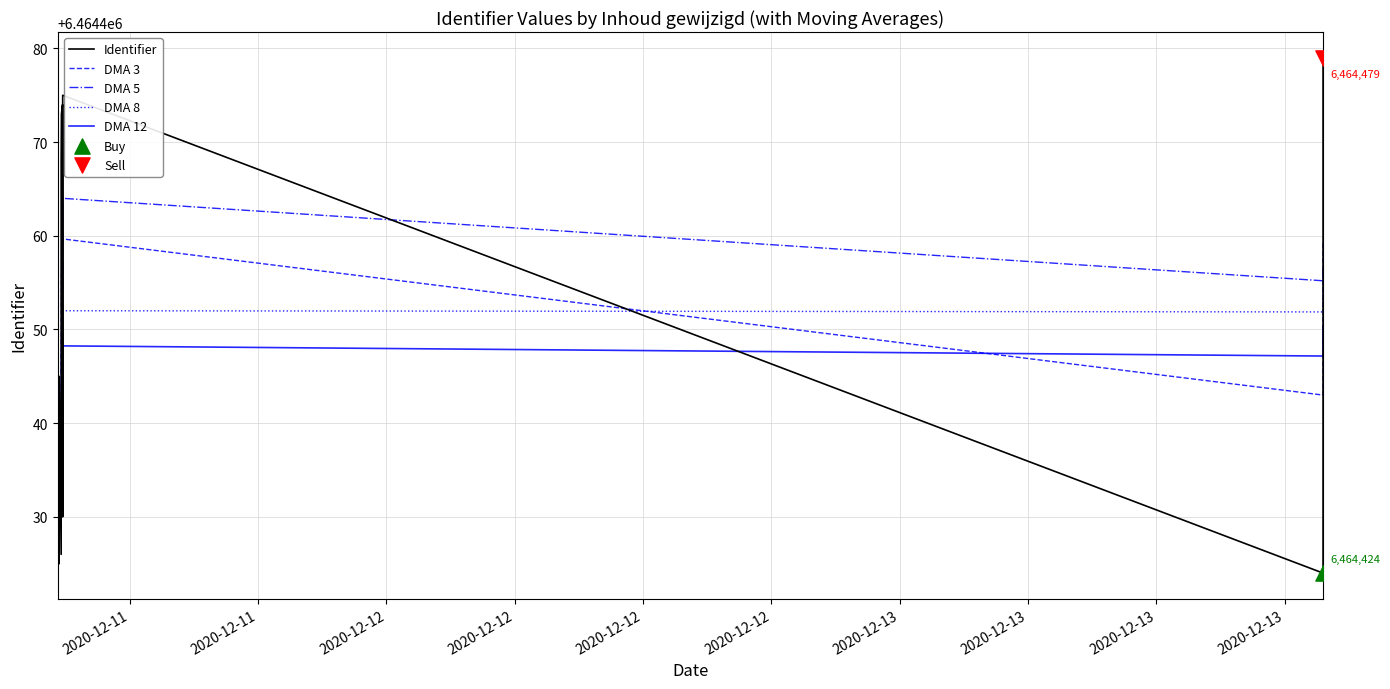

At how many categories does at least one series exceed 6464450?

7